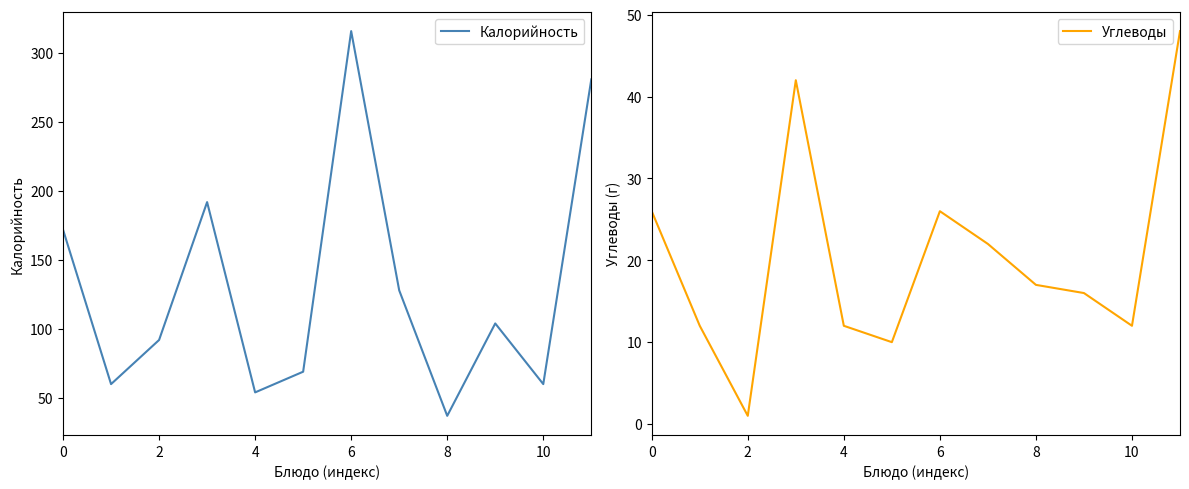

Is this an area chart (filled region under the line)?

No